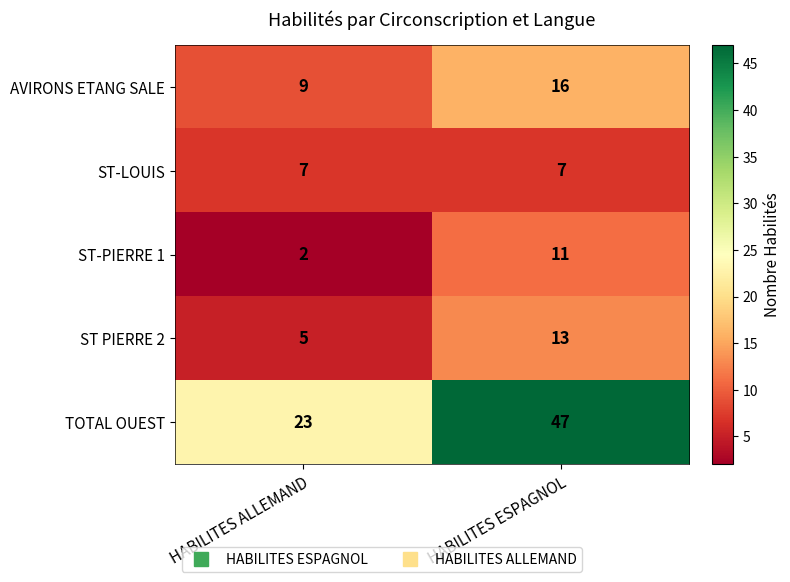

True or false: ST-LOUIS has a value of 11 at HABILITES ESPAGNOL.

False